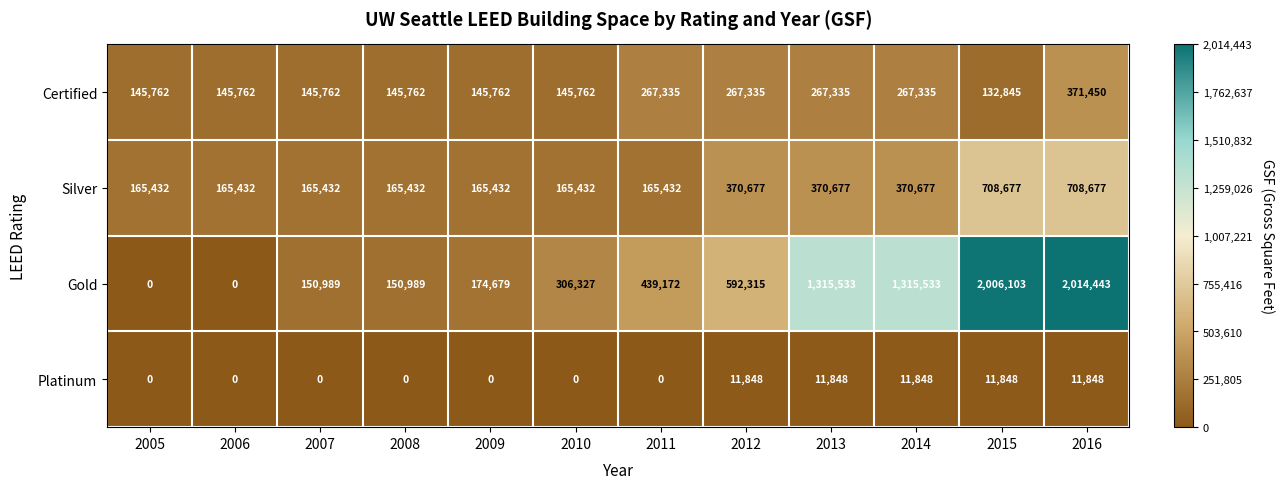

What is the difference between the highest and lowest values at 2009?

174679